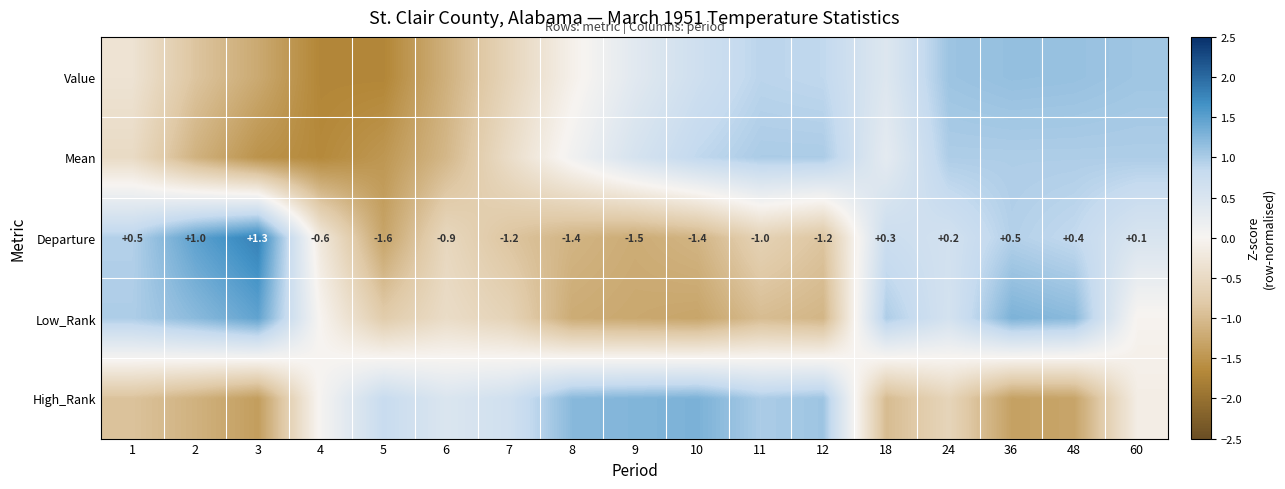

What is the total value across all series at 2?

-0.4